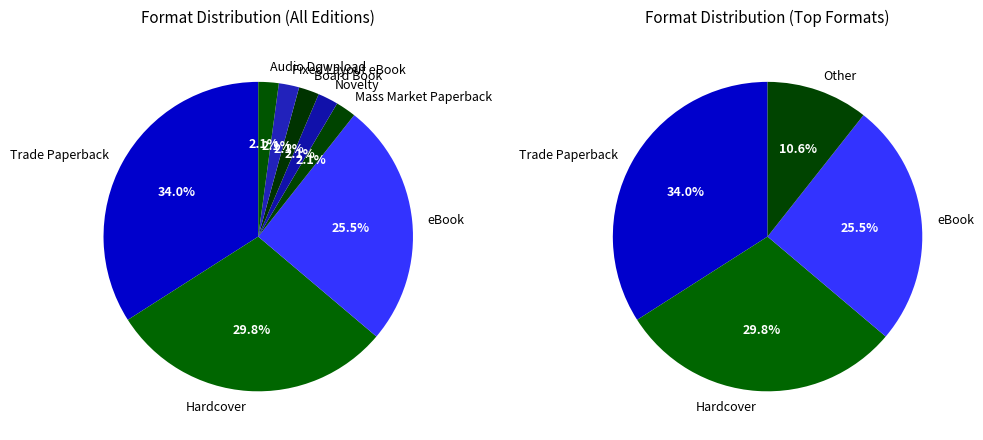

What is the largest slice in the pie chart?

Trade Paperback